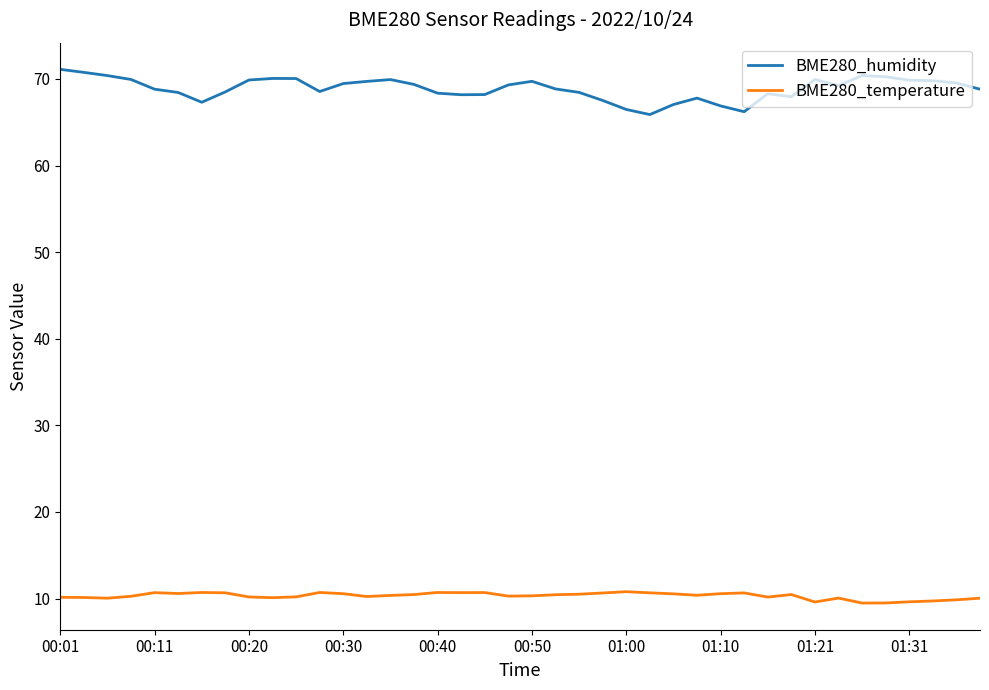

Which series has the largest total across all categories?

BME280_humidity